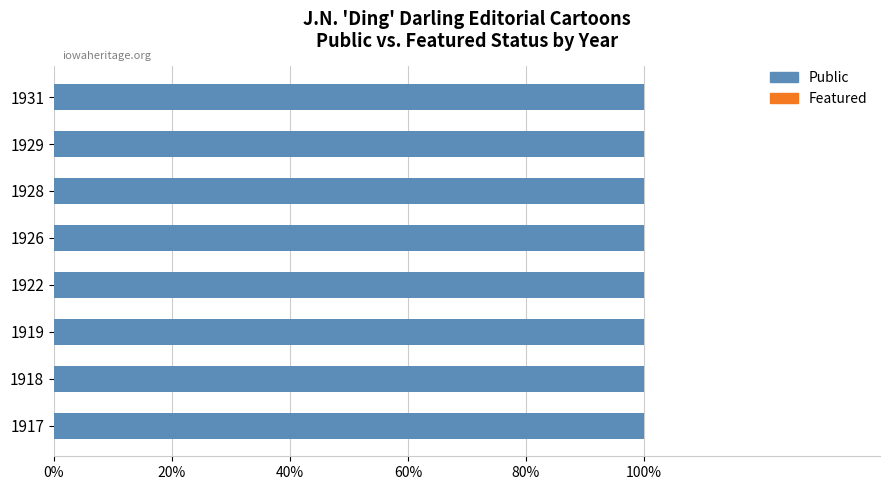

List the series in order of their peak value, highest first.

Public, Featured